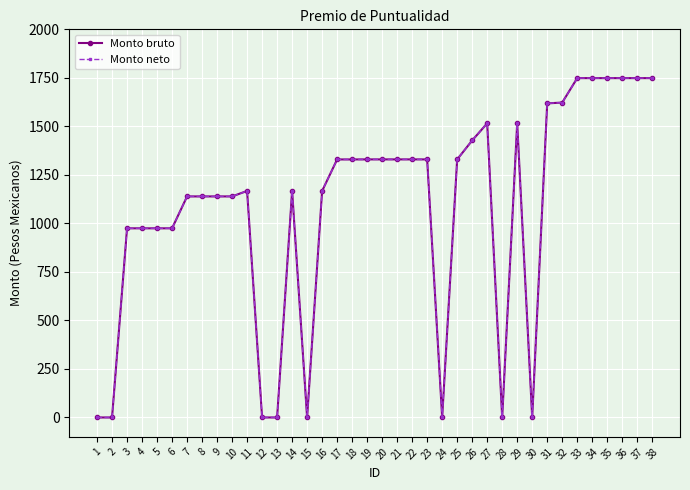

True or false: Monto bruto has more than 2 interior local peaks.

True